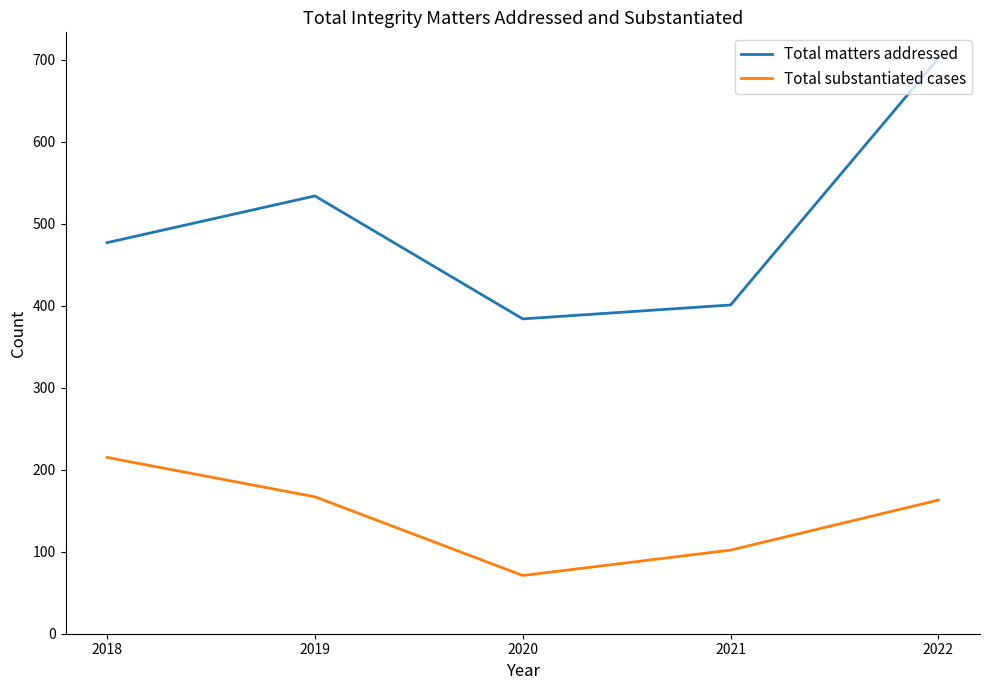

How many categories are shown in the chart?

5